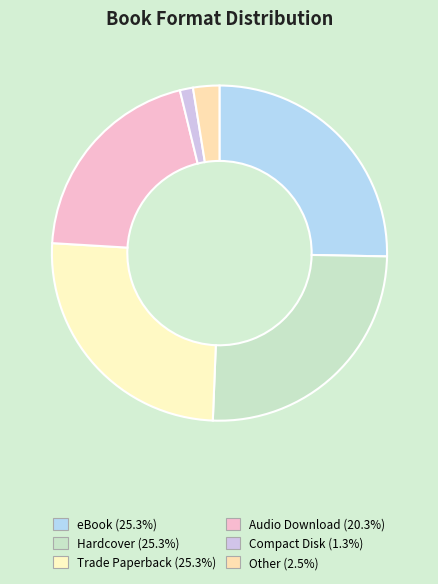

Count the number of slices in the pie.

6